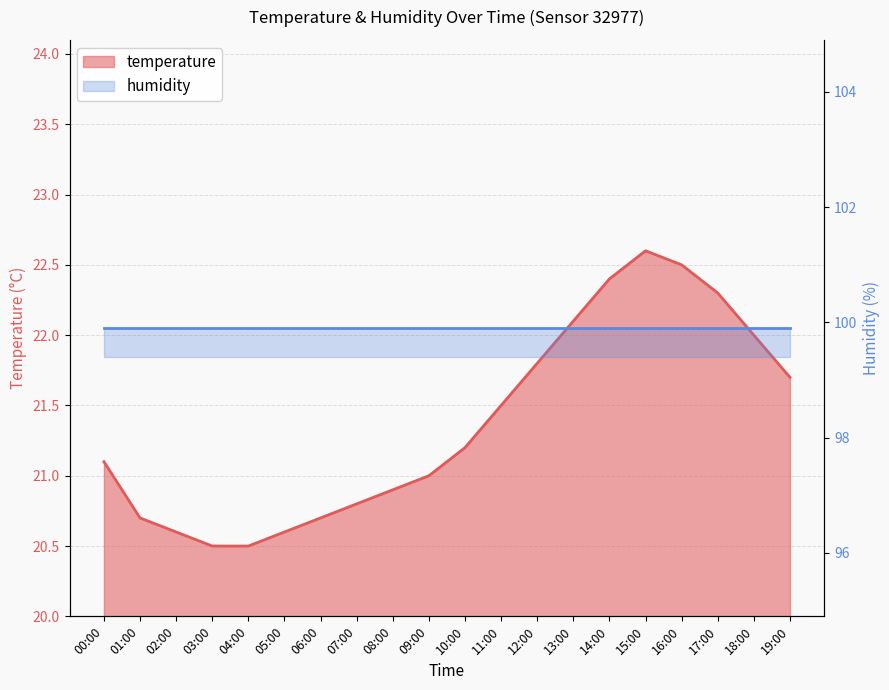

Reading left to right, transcribe all the data shown in this chart.

21.1	20.7	20.6	20.5	20.5	20.6	20.7	20.8	20.9	21.0	21.2	21.5	21.8	22.1	22.4	22.6	22.5	22.3	22.0	21.7